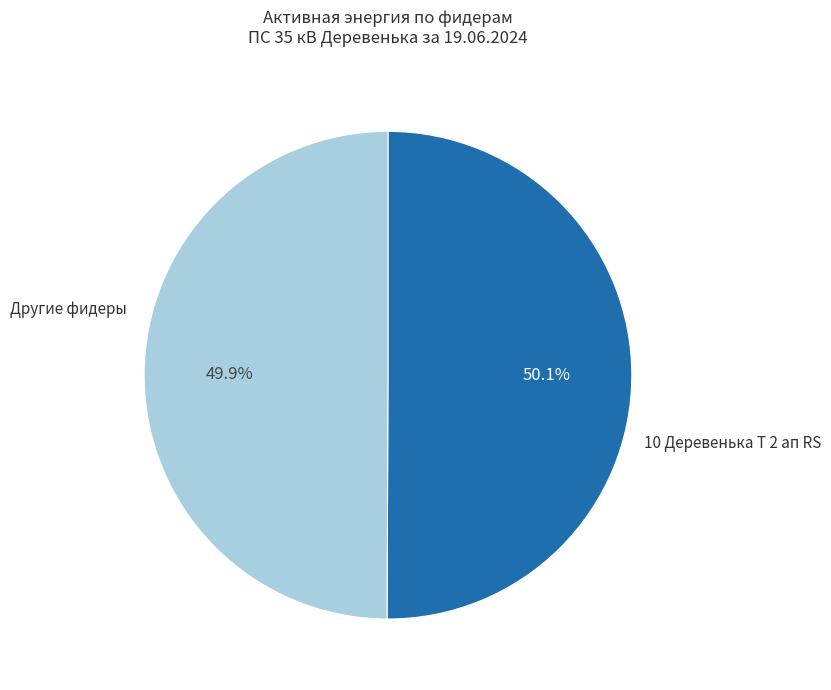

Is the sum of 10 Деревенька Т 2 ап RS and Другие фидеры greater than half?

Yes